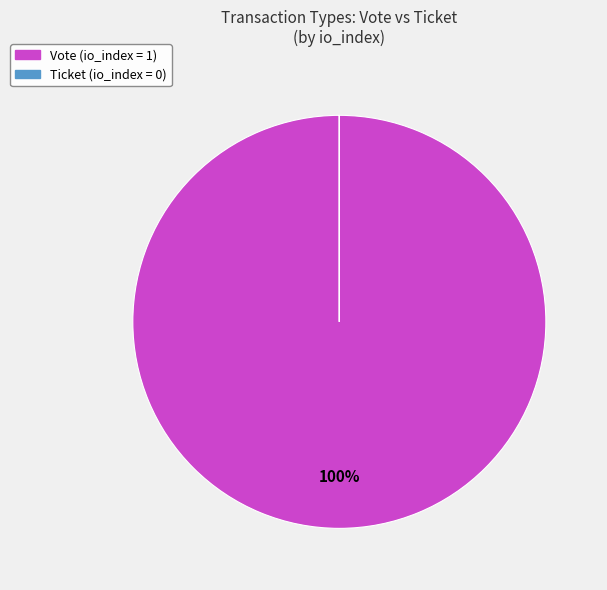

To the nearest percent, what is the difference between the largest and smallest slice percentages?

100%